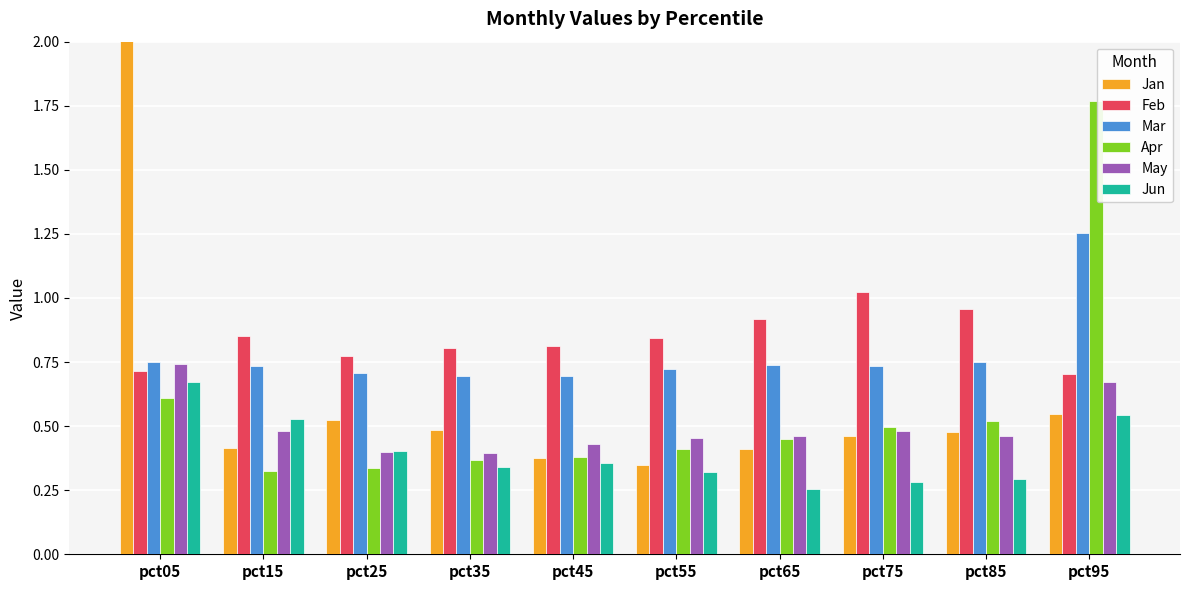

How many bars are there in total?

60